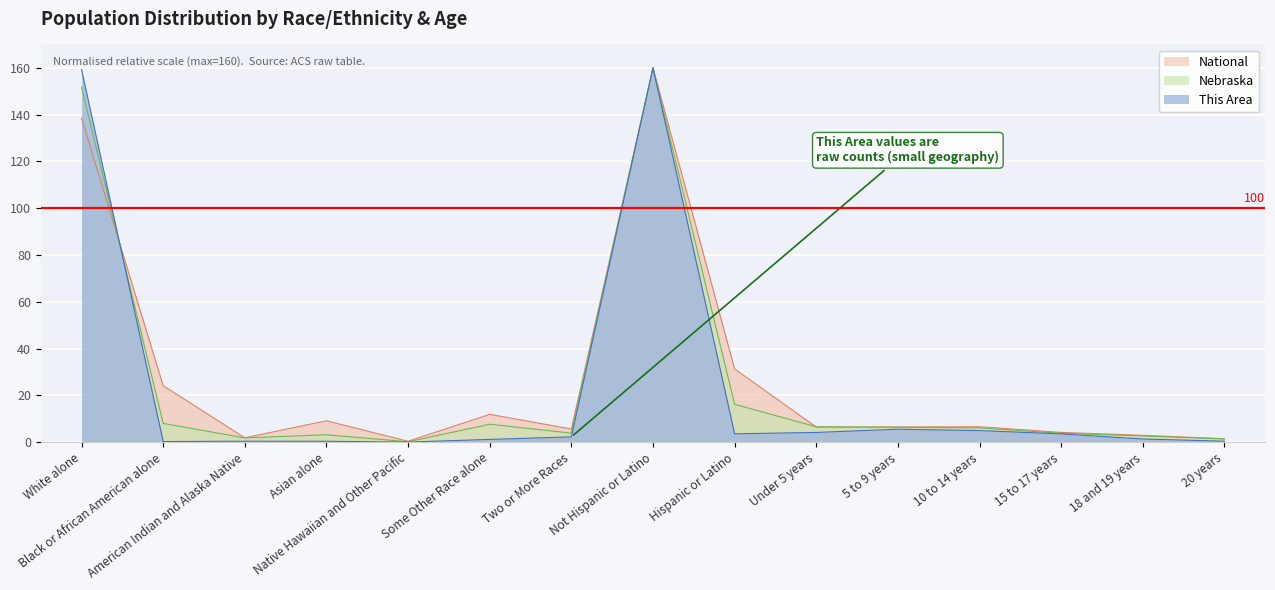

What is the difference between the highest and lowest values at Under 5 years?

2.4